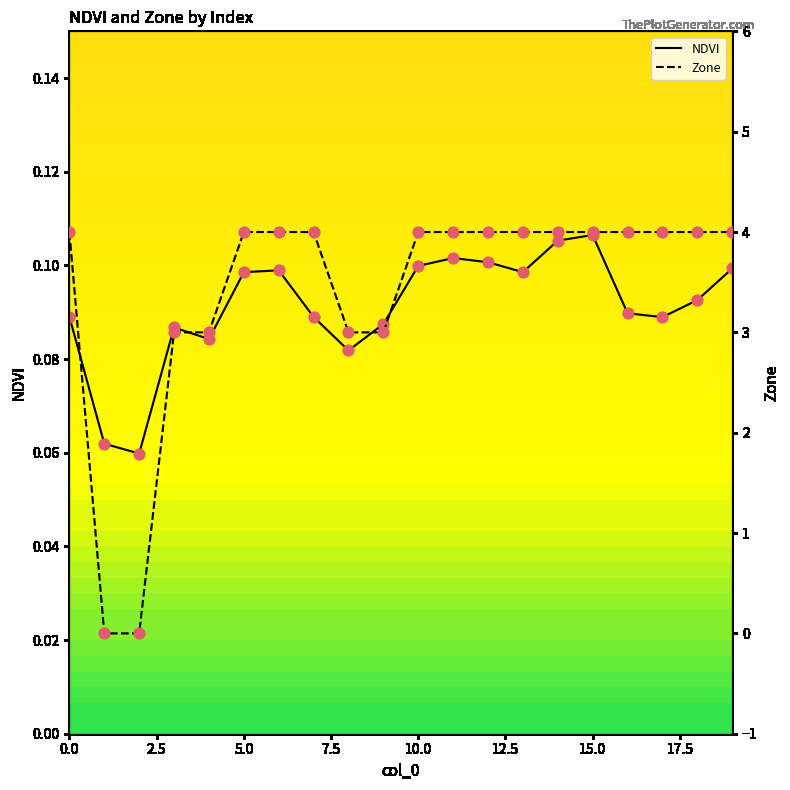

At which category is the sum across all series the highest?

15